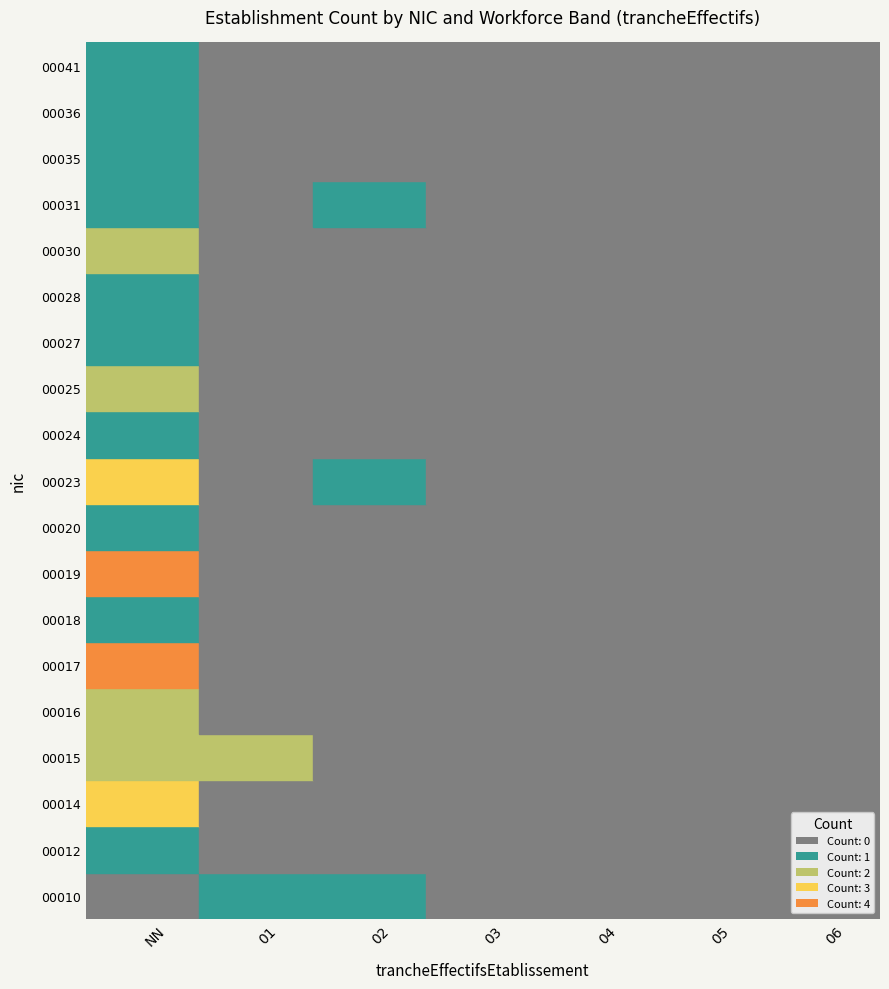

What is the sum of the 00019 values at 05 and NN?

4